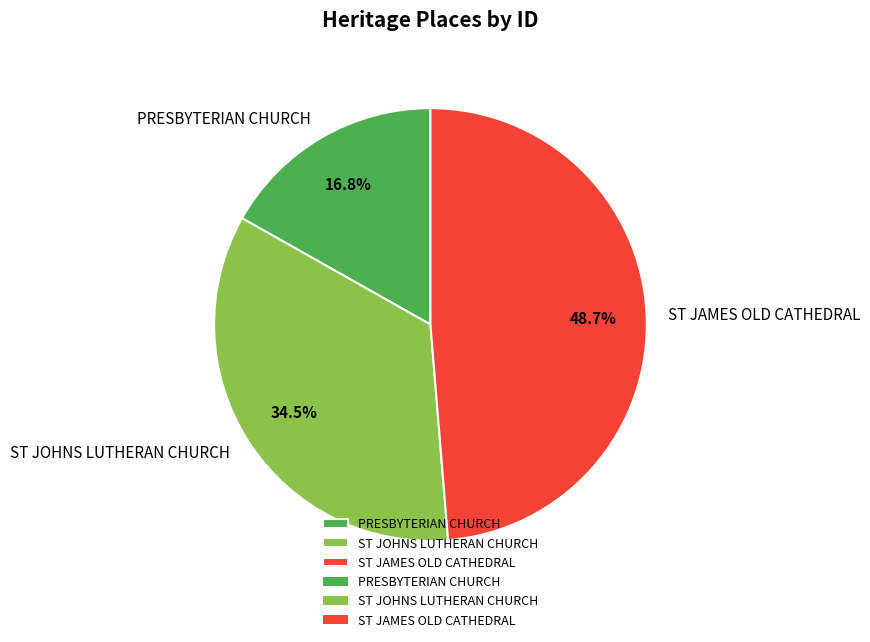

Rank the categories by value from highest to lowest.

ST JAMES OLD CATHEDRAL, ST JOHNS LUTHERAN CHURCH, PRESBYTERIAN CHURCH